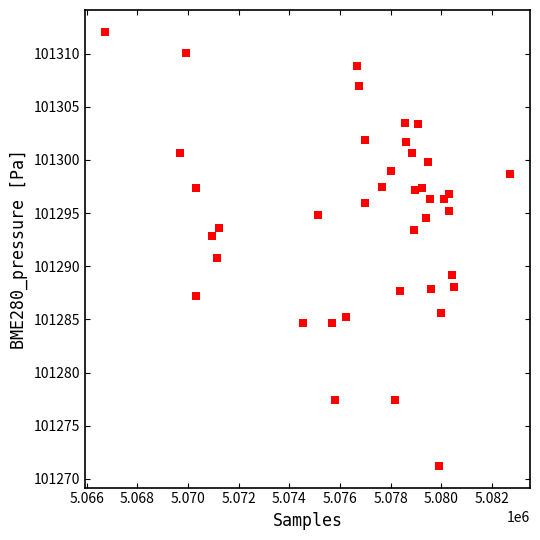

What is the range of Y values (max minus min)?

40.8